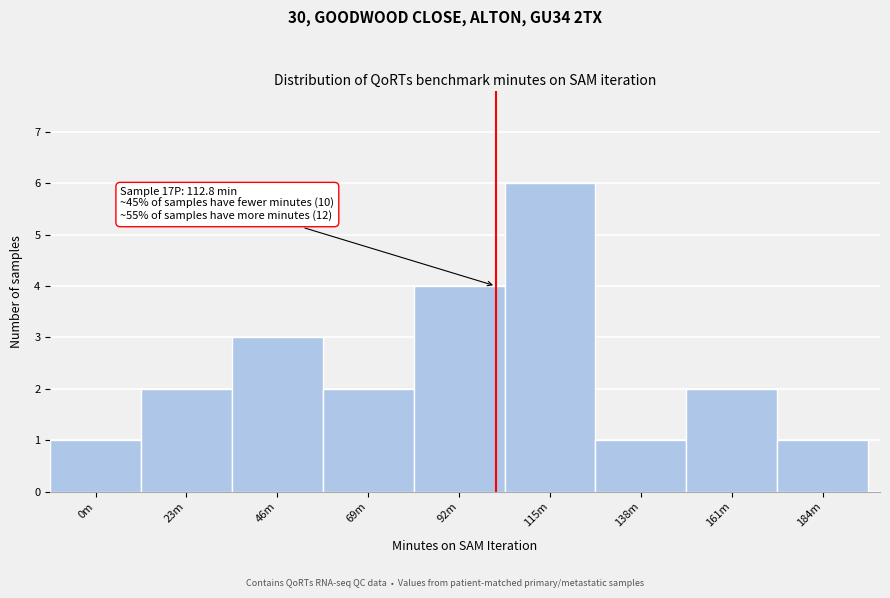

Reading left to right, list all the values displayed in this chart.

1	2	3	2	4	6	1	2	1